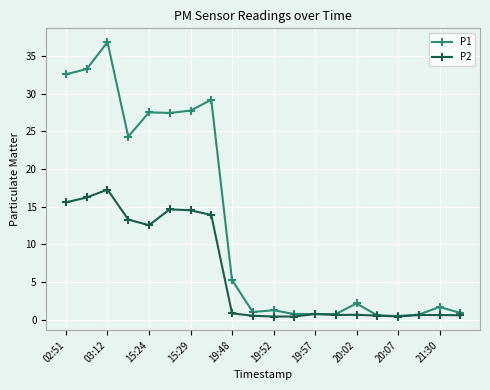

Rank the series by their average value, from highest to lowest.

P1, P2